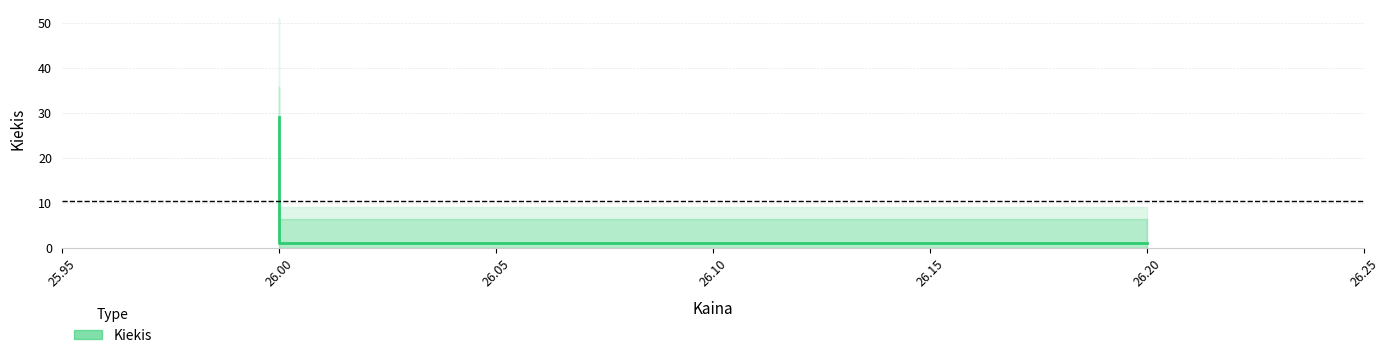

How many values exceed 1?

1